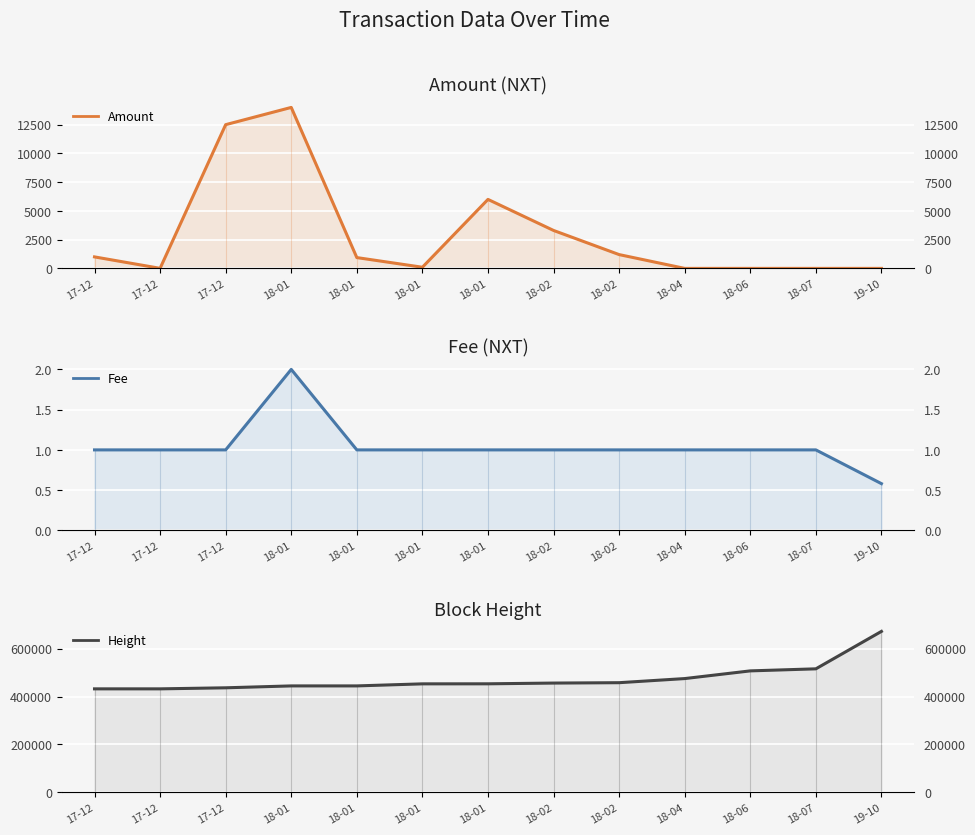

What is the label of the 8th point from the left?

18-02